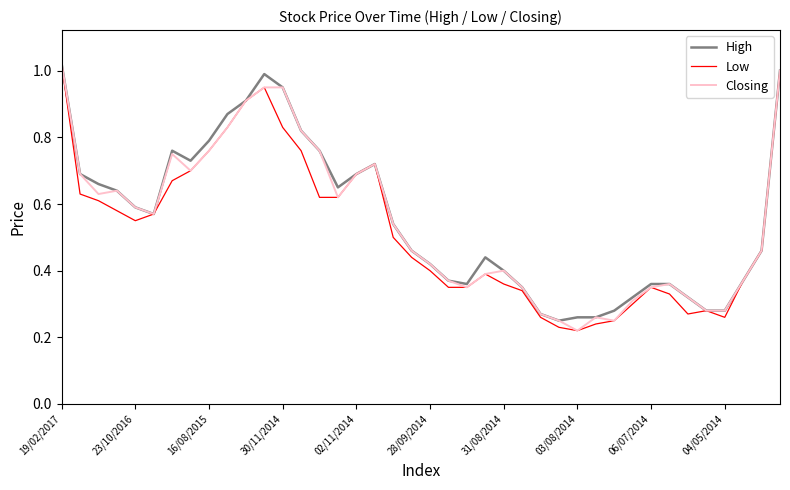

At which category is the sum across all series the highest?

19/02/2017